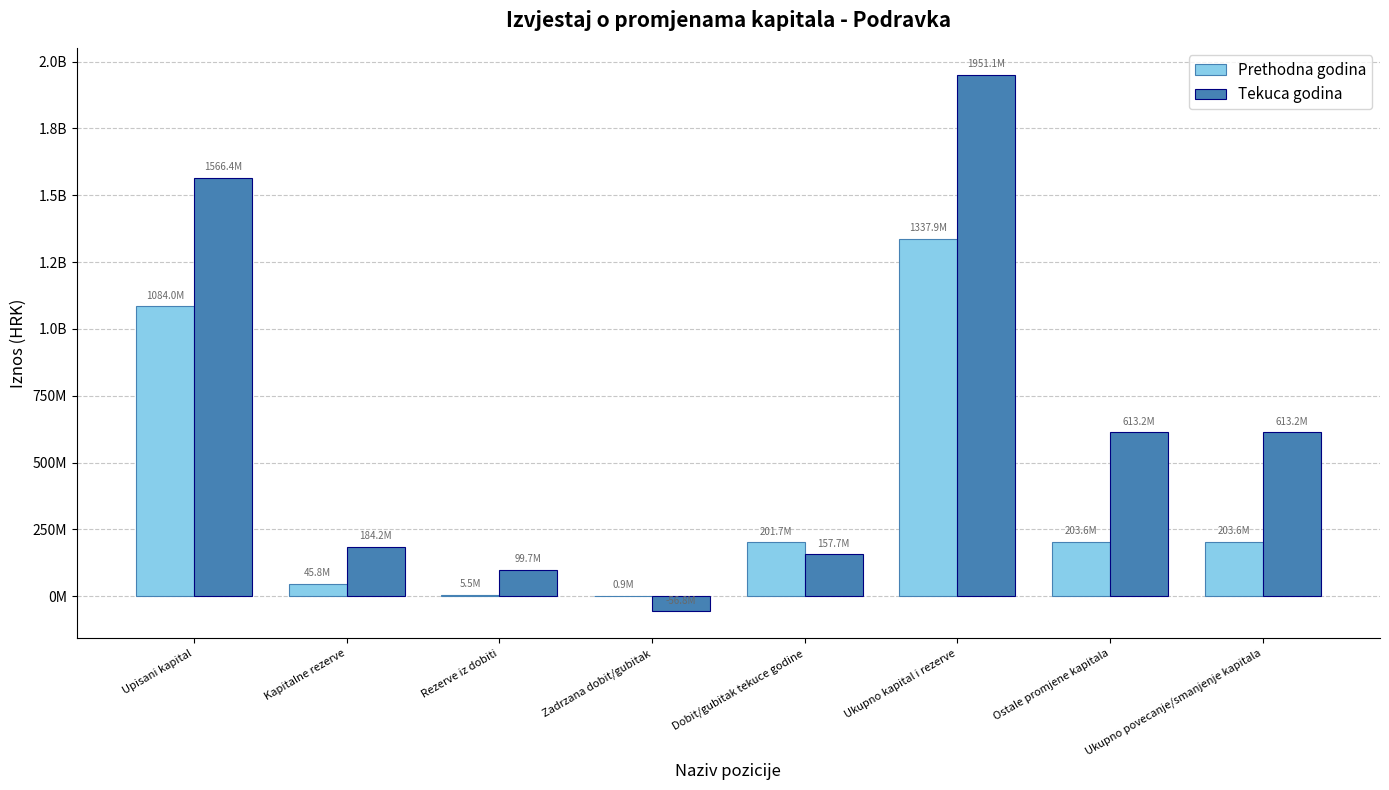

True or false: Prethodna godina has a value of 352675067 at Dobit/gubitak tekuce godine.

False